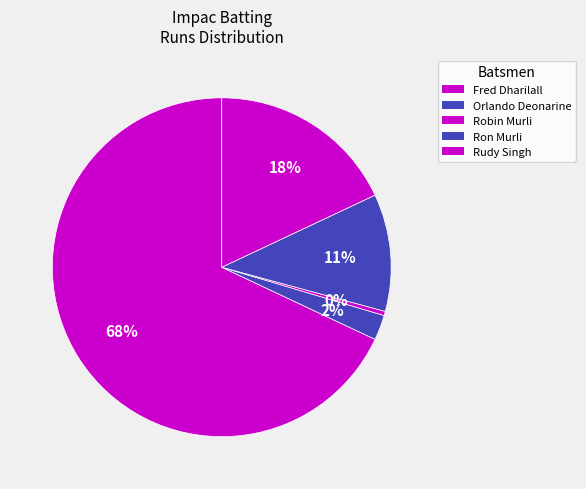

Rank the categories by value from lowest to highest.

Robin Murli, Orlando Deonarine, Ron Murli, Rudy Singh, Fred Dharilall